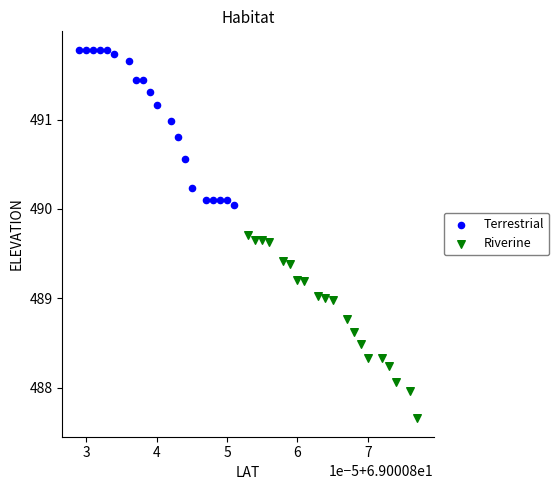

Which series has the widest spread of Y values?

Riverine